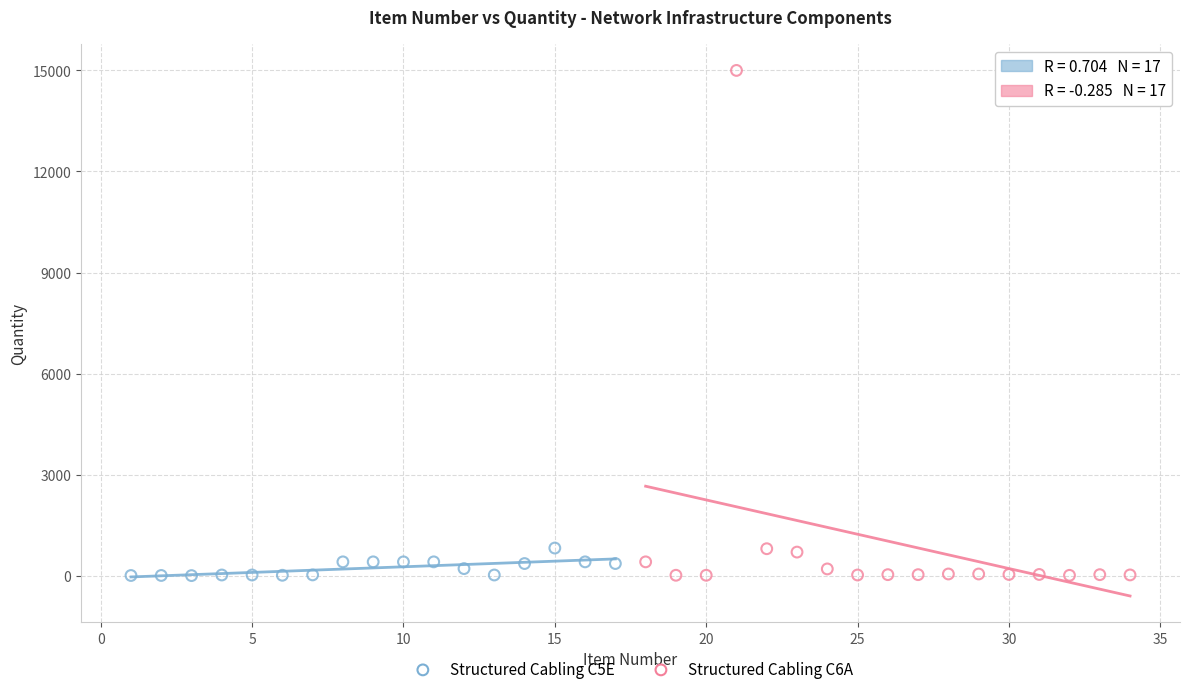

Which series contains the highest Y value?

Structured Cabling C6A